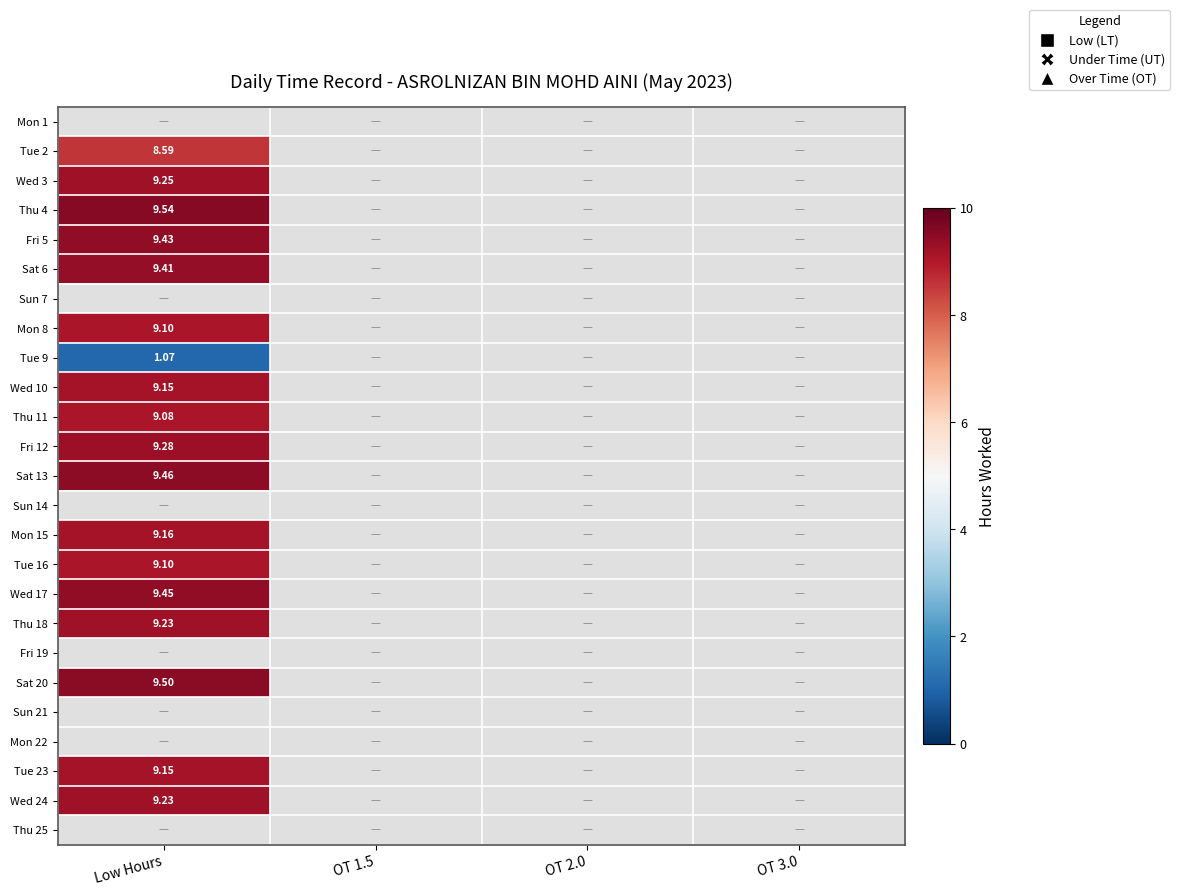

What is the sum of all Fri 5 values?

9.4